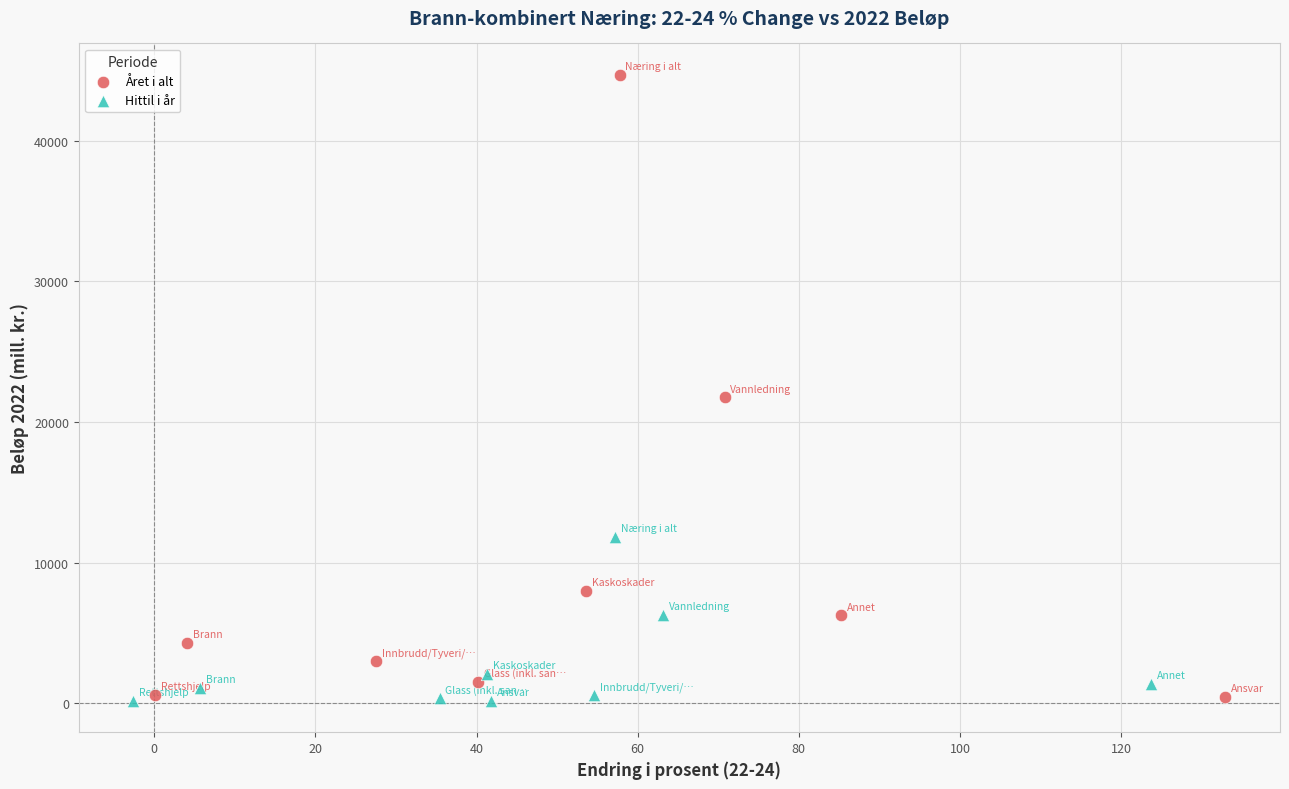

Which series contains the highest Y value?

Året i alt